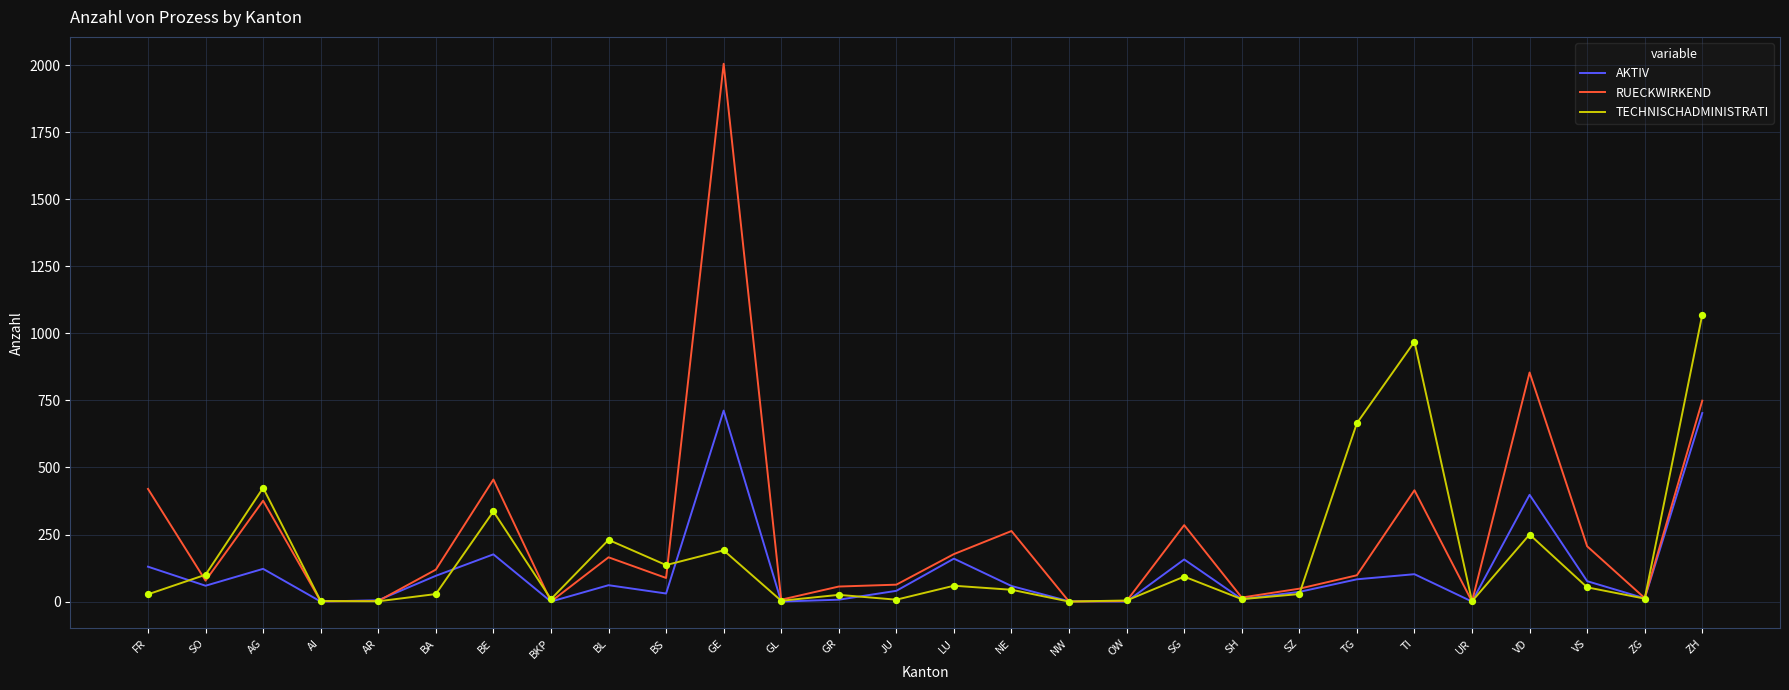

What are all the series names shown in the legend?

AKTIV, RUECKWIRKEND, TECHNISCHADMINISTRATI